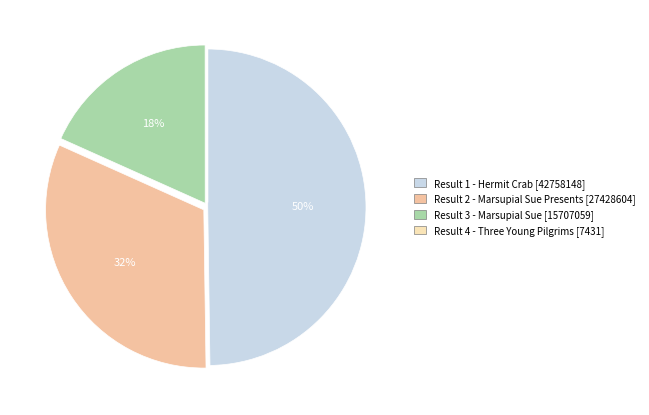

Is it true that Result 2 - Marsupial Sue Presents [27428604] is 41% of the pie?

False